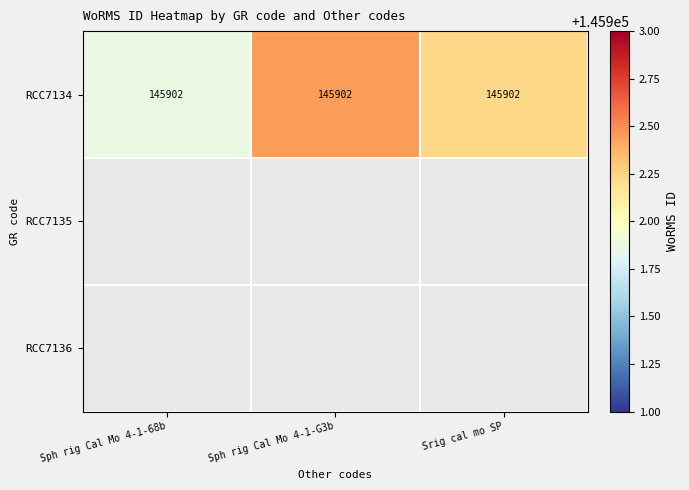

Between Srig cal mo SP and Sph rig Cal Mo 4-1-68b, which is larger?

Srig cal mo SP